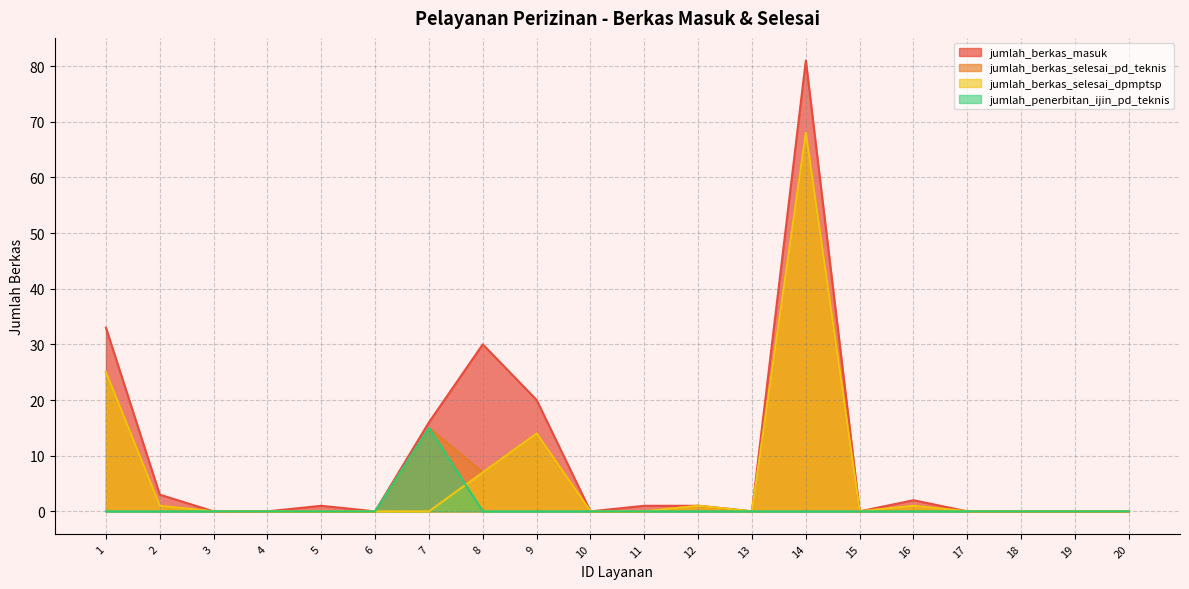

At which label does jumlah_berkas_selesai_pd_teknis reach its peak?

14